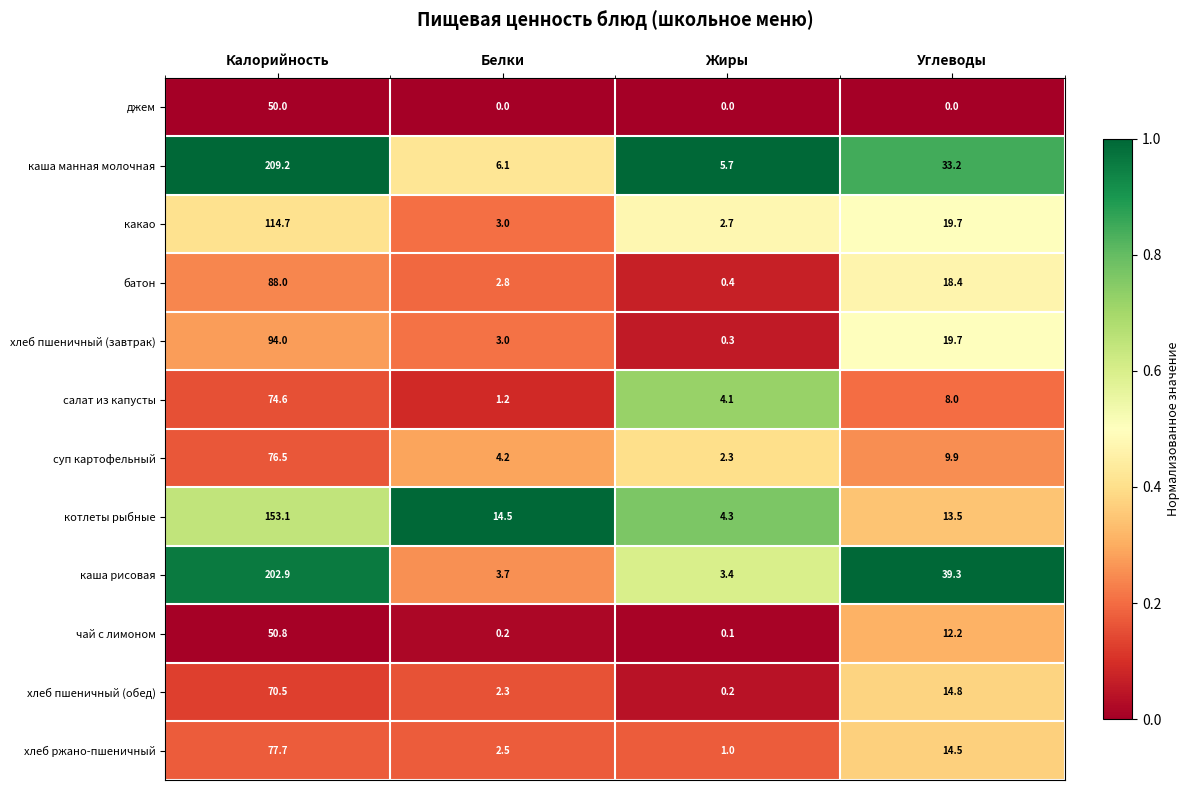

What is the sum of the хлеб ржано-пшеничный values at Калорийность and Белки?

80.2